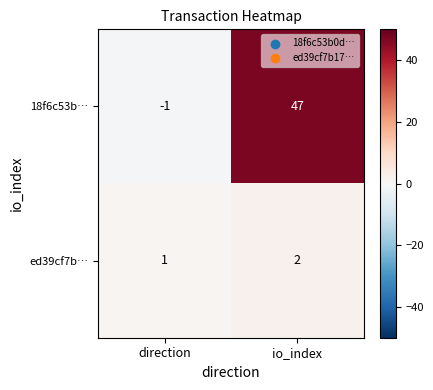

What is the sum of the 18f6c53b… values at direction and io_index?

46